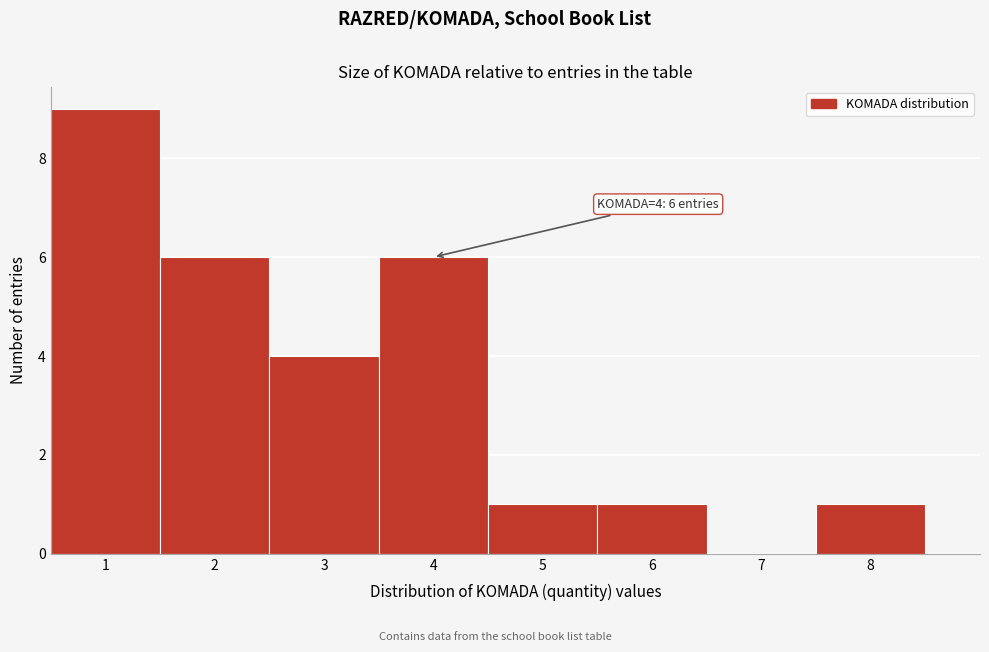

Over which range of the x-axis is the bar tallest?

0.5 to 1.5